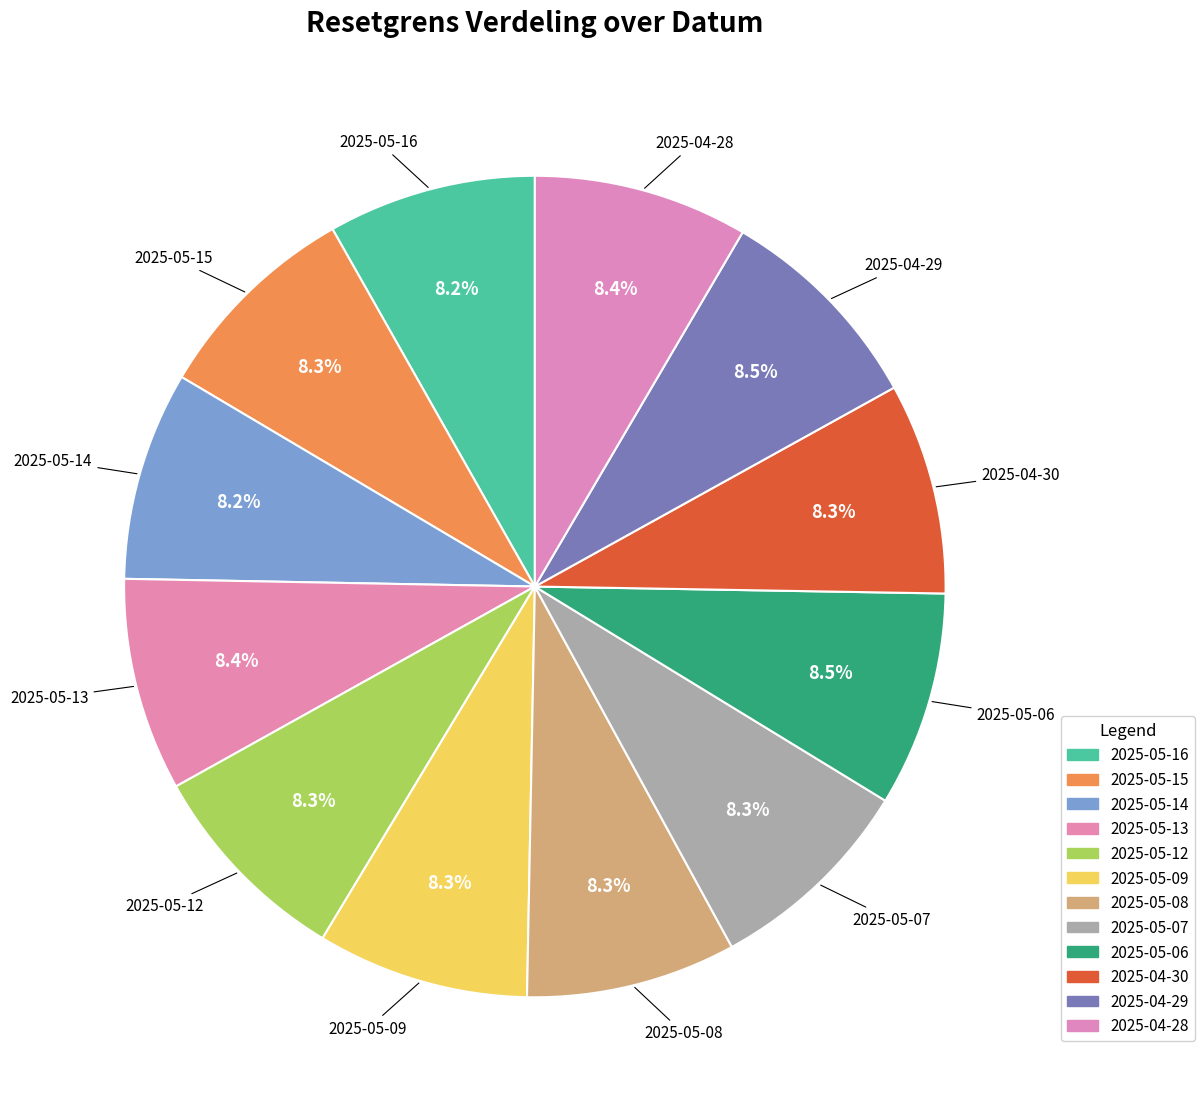

Count the number of slices in the pie.

12